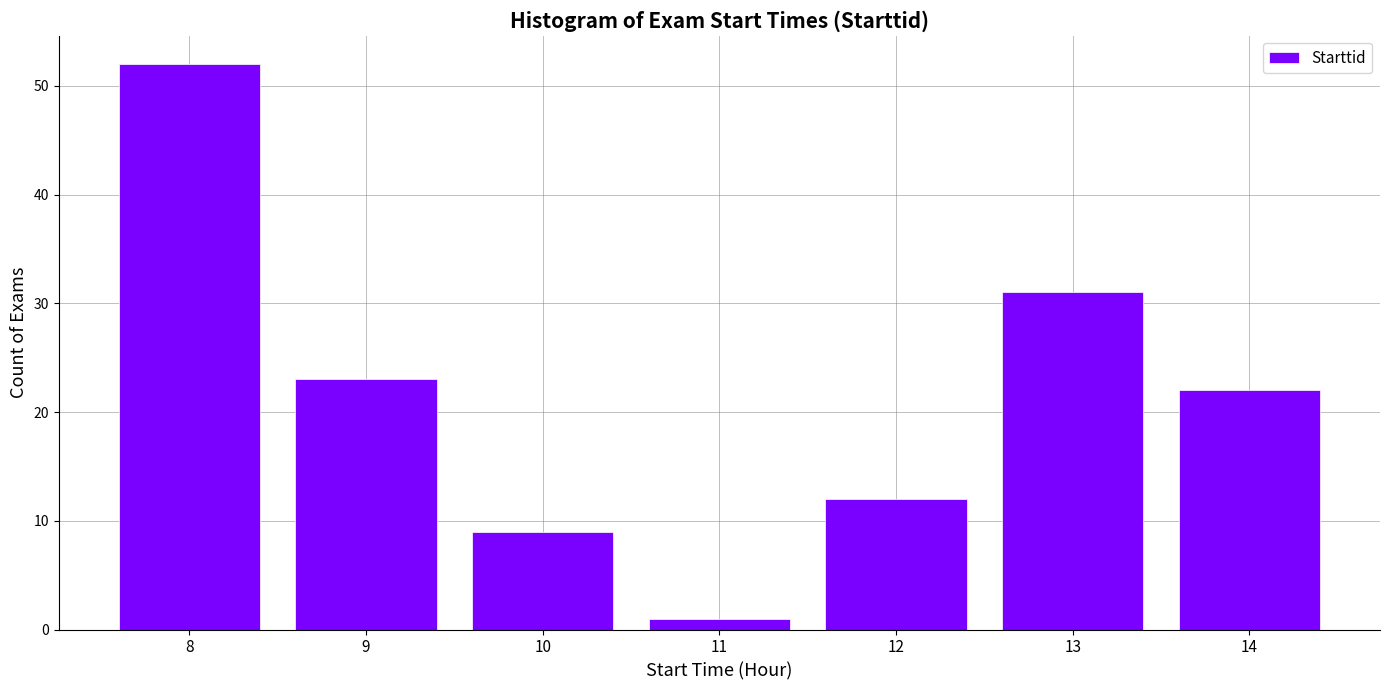

Reading right to left, extract all data points from this chart.

14=22	13=31	12=12	11=1	10=9	9=23	8=52